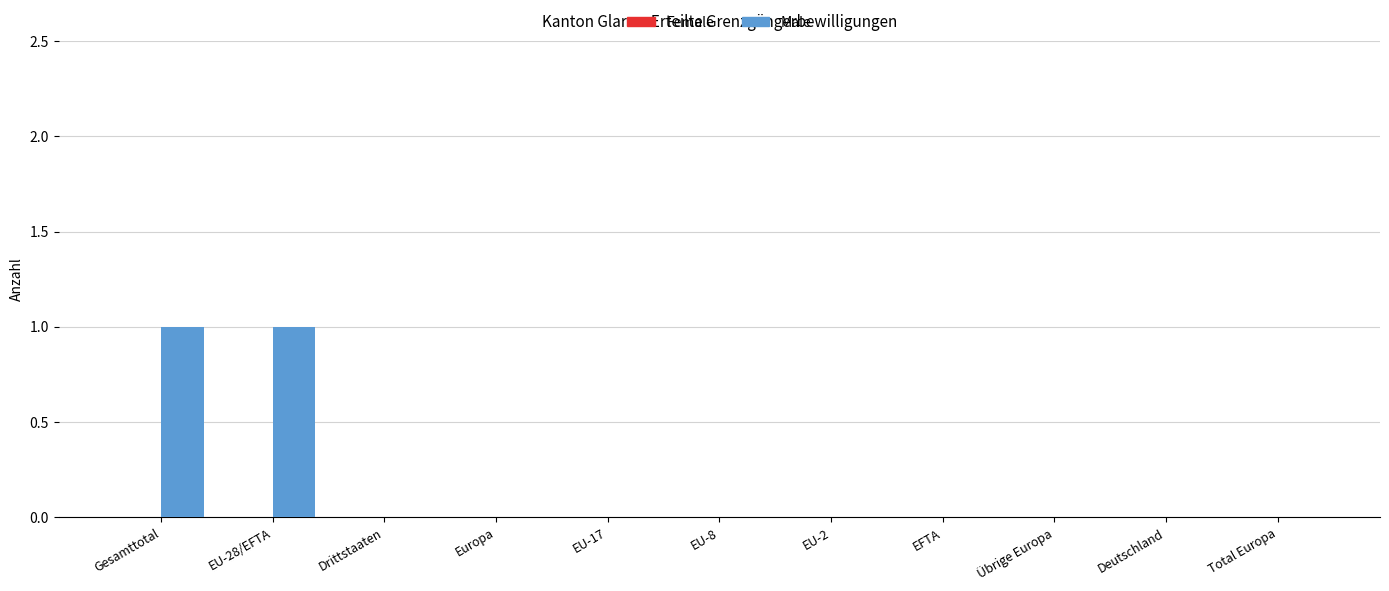

What is the maximum value shown in the chart?

1